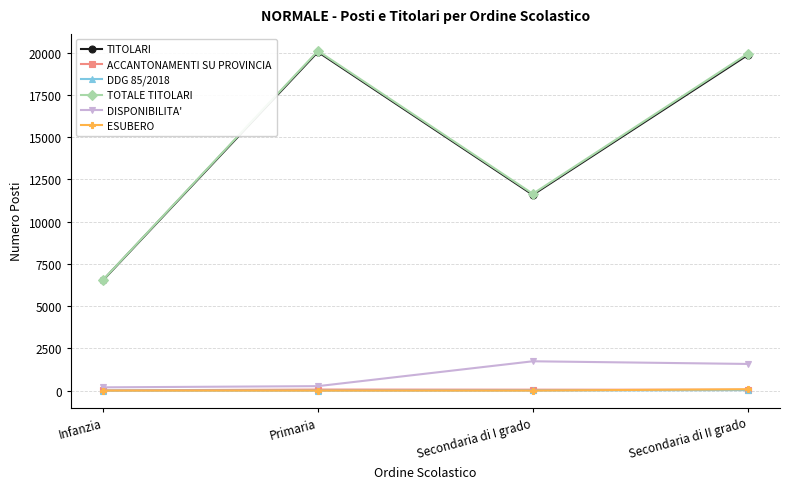

What is the difference between the maximum and minimum values in the DDG 85/2018 series?

28